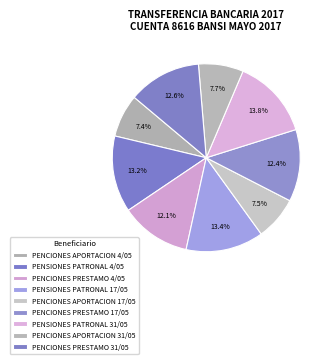

What is the largest slice in the pie chart?

PENSIONES PATRONAL 31/05